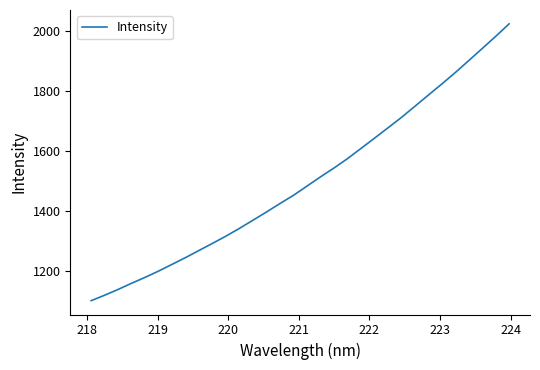

What is the difference between the maximum and minimum values?

923.6